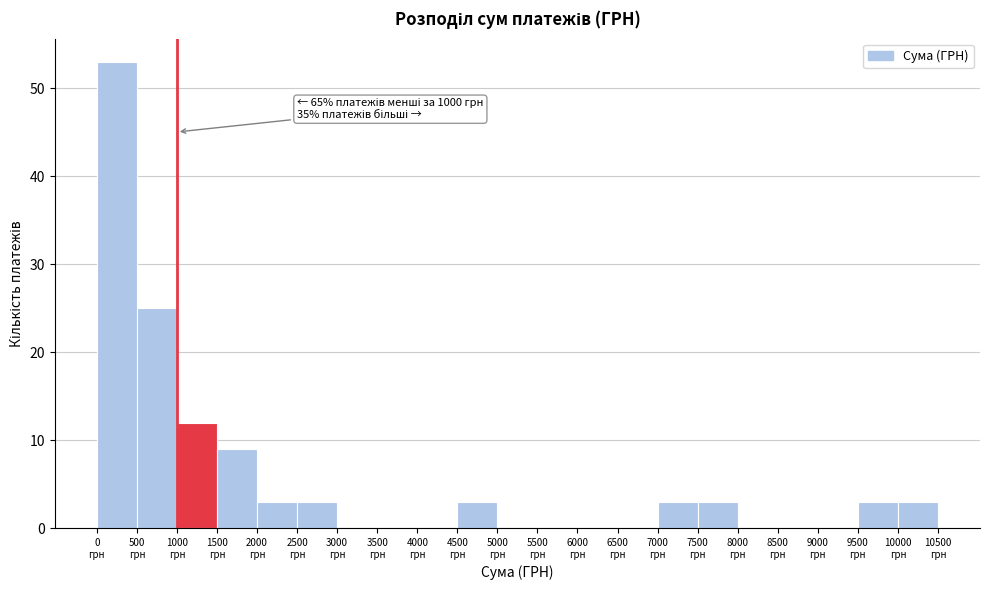

Over which range of the x-axis is the bar tallest?

0 to 500